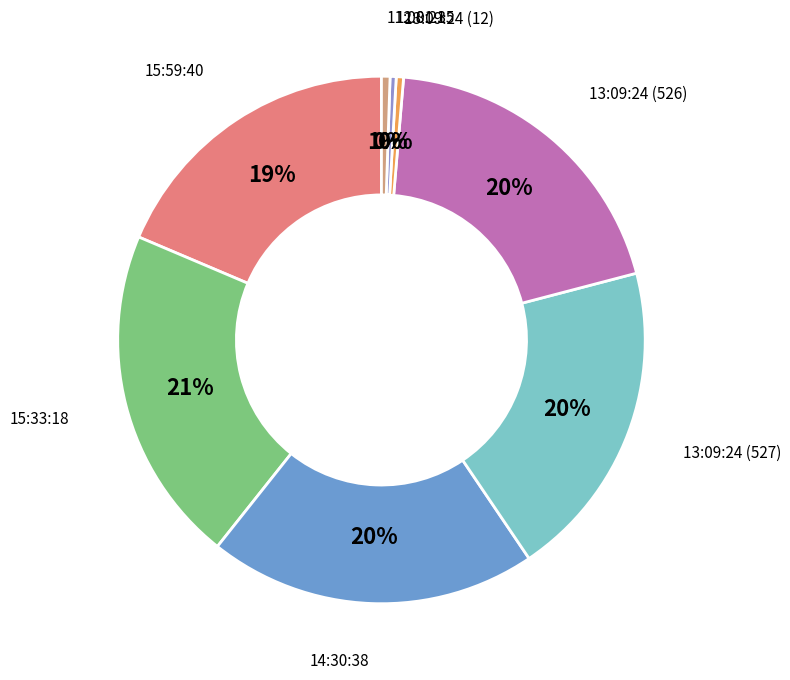

Between 14:30:38 and 12:01:35, which is larger?

14:30:38